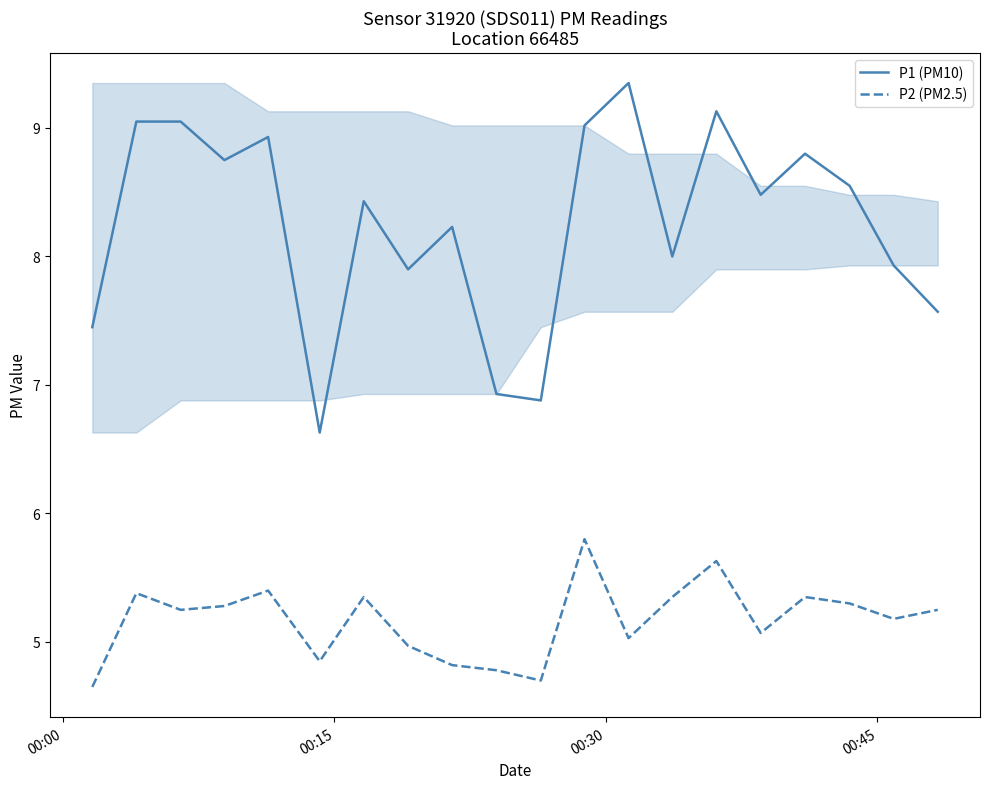

List the series in order of their peak value, lowest first.

P2 (PM2.5), P1 (PM10)